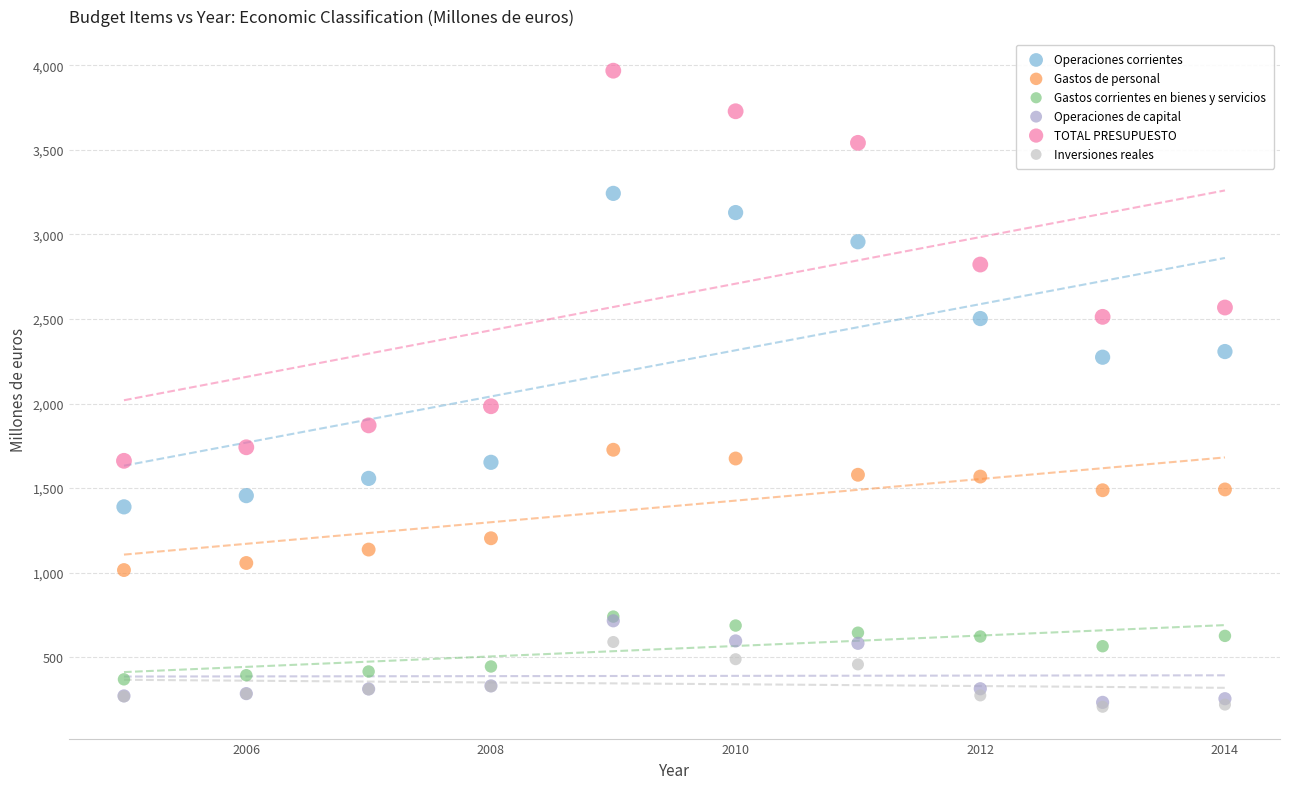

Across all series, what Y value is closest to 2087?

1983.9